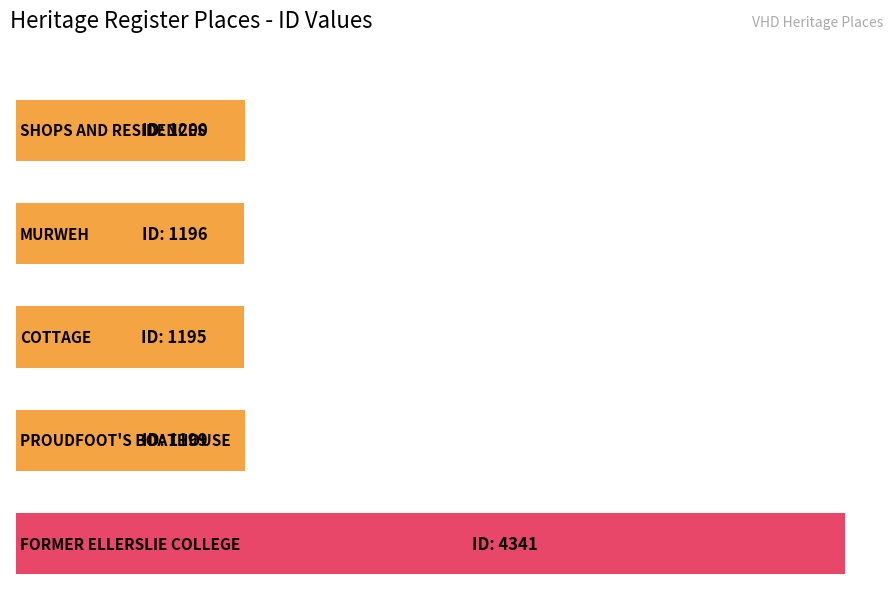

Does the chart contain stacked bars?

No